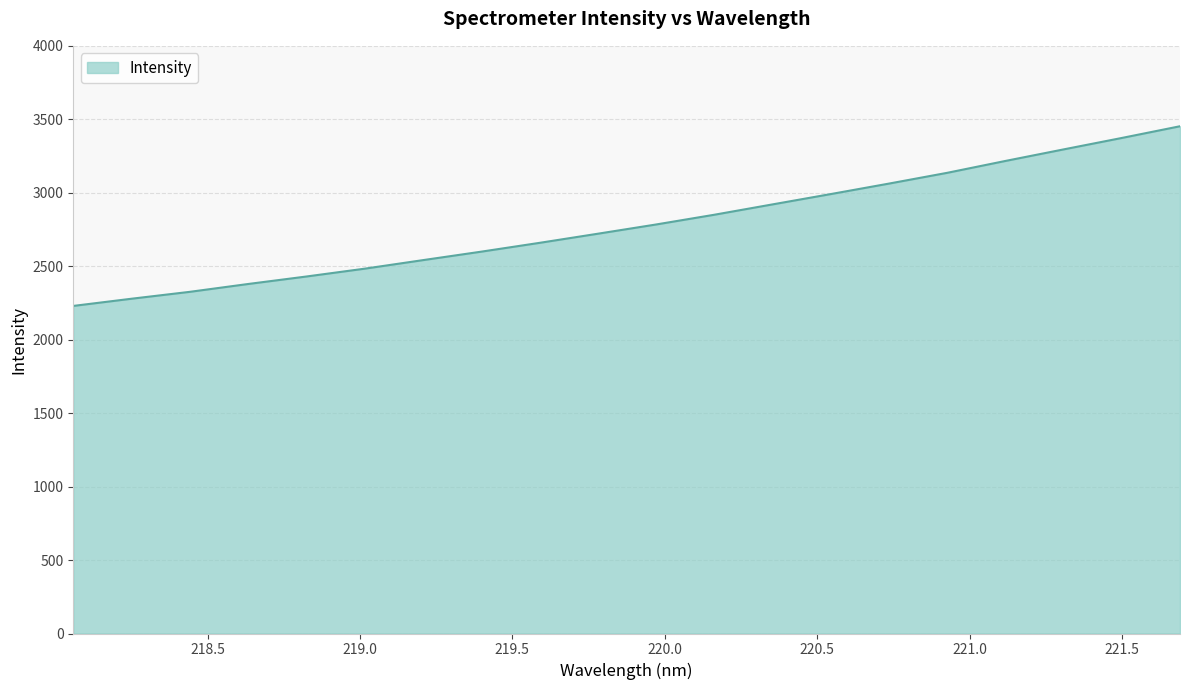

What is the minimum value shown in the chart?

2229.7